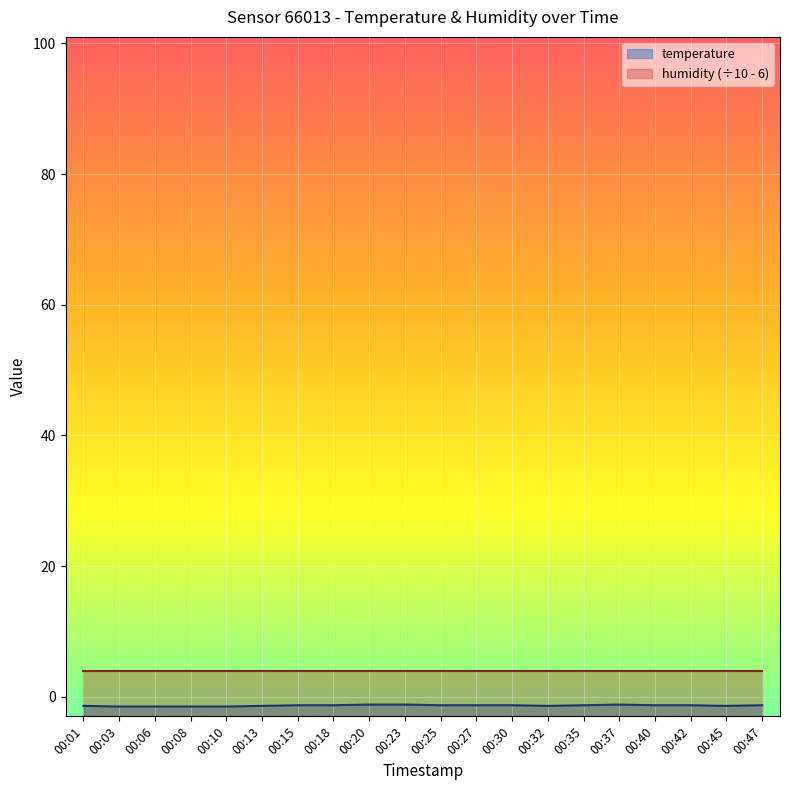

At which label is the value closest to -1?

00:20